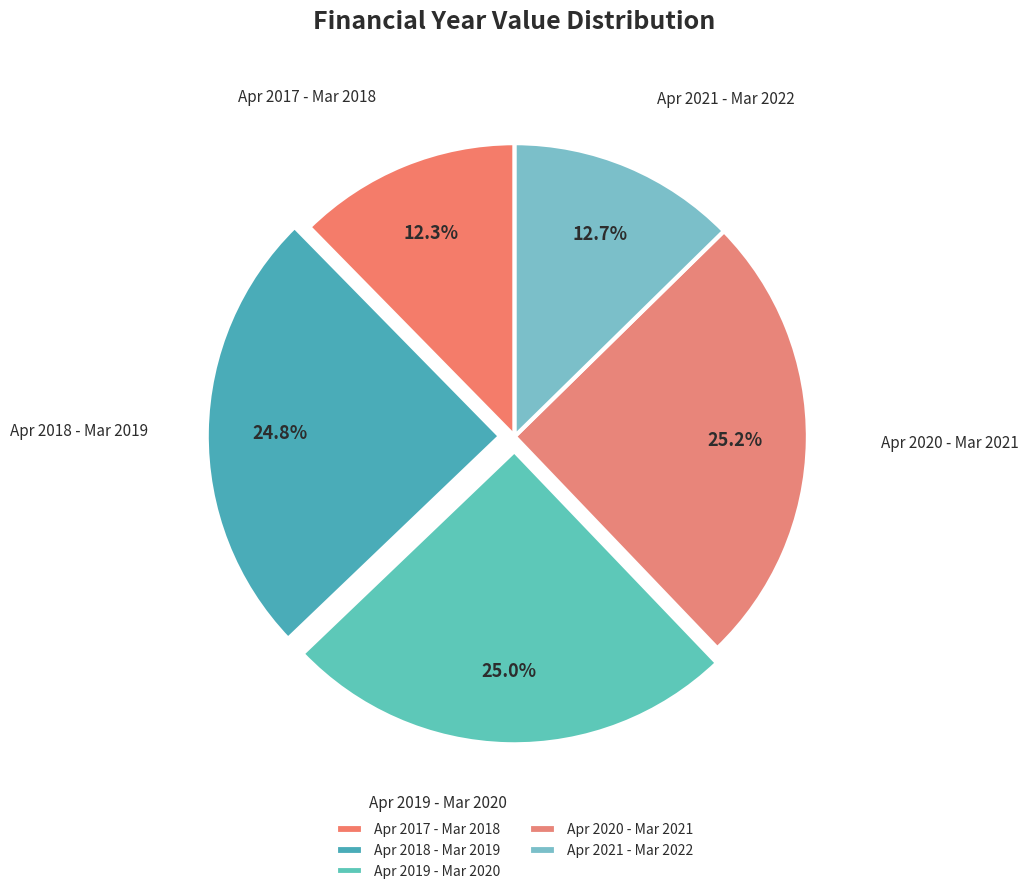

Which has a higher value, Apr 2018 - Mar 2019 or Apr 2017 - Mar 2018?

Apr 2018 - Mar 2019